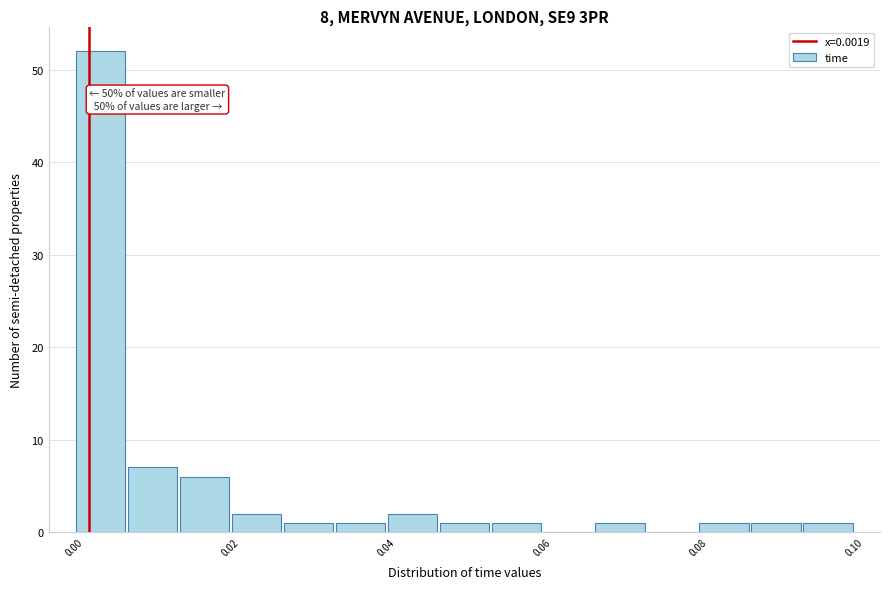

Read against the x-axis, roughly where is the centre of the tallest bar?

0.004